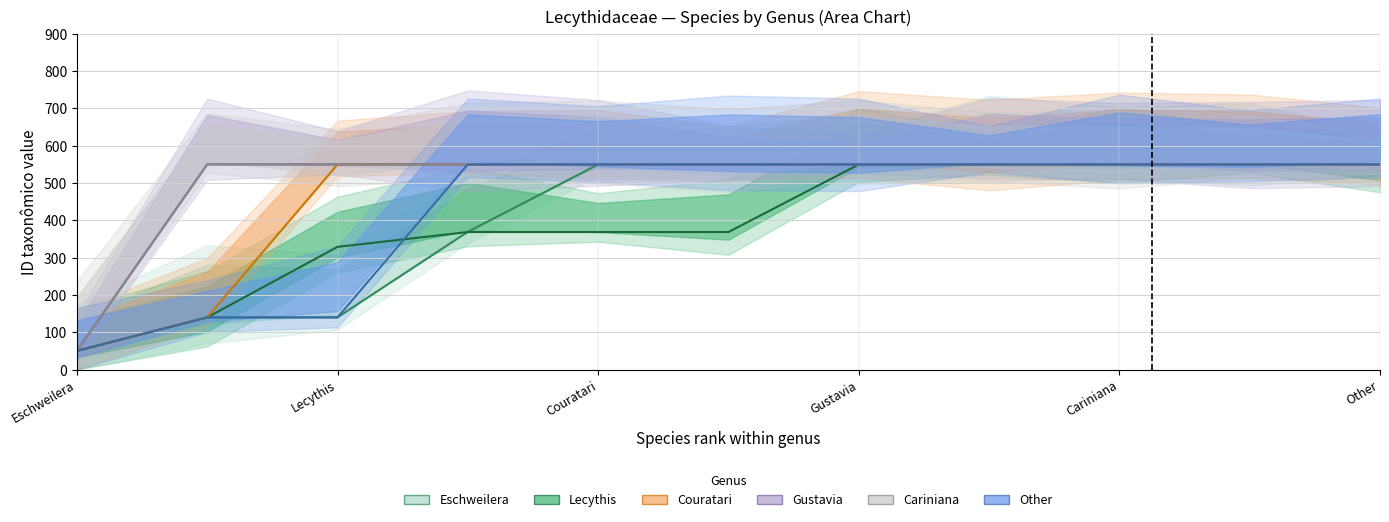

Count the number of data series in this chart.

6